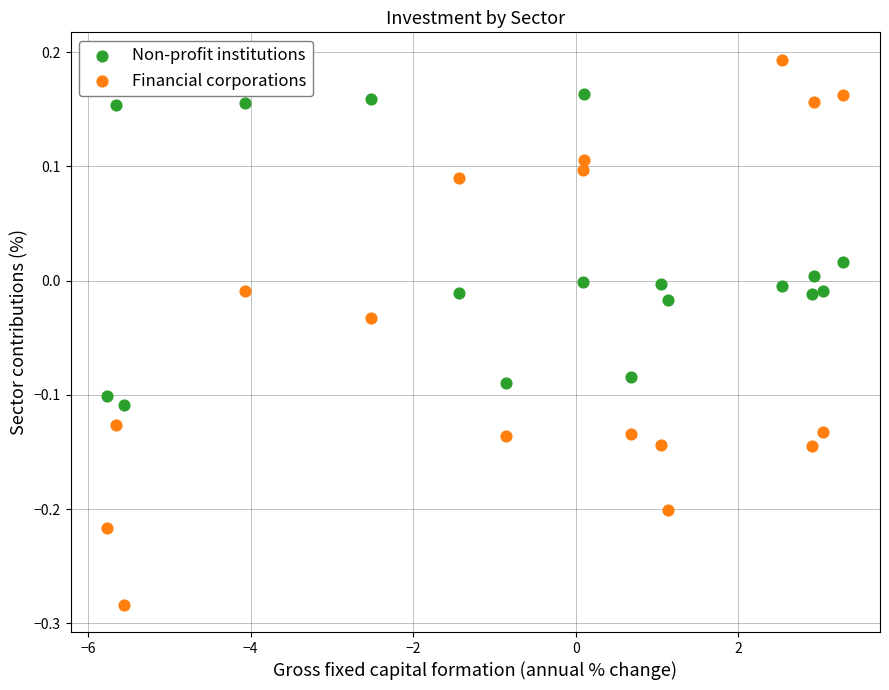

Across all data points, what is the range of Y values (max minus min)?

0.5